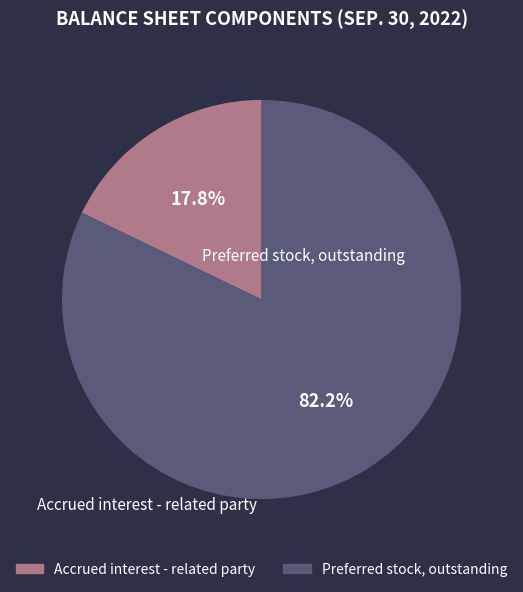

Rank the categories by value from lowest to highest.

Accrued interest - related party, Preferred stock, outstanding